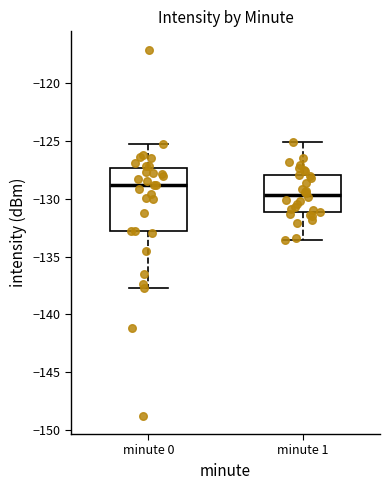

Reading left to right, read every box against the y-axis: the position of its median line, the range the box covers, and the ends of its whiskers. The values are not printed on the chart, so give them approximately, as read against the axis.

minute 0: median -129.0, box -133.0 to -127.5, whiskers -137.5 to -125.0
minute 1: median -129.5, box -131.0 to -128.0, whiskers -133.5 to -125.0